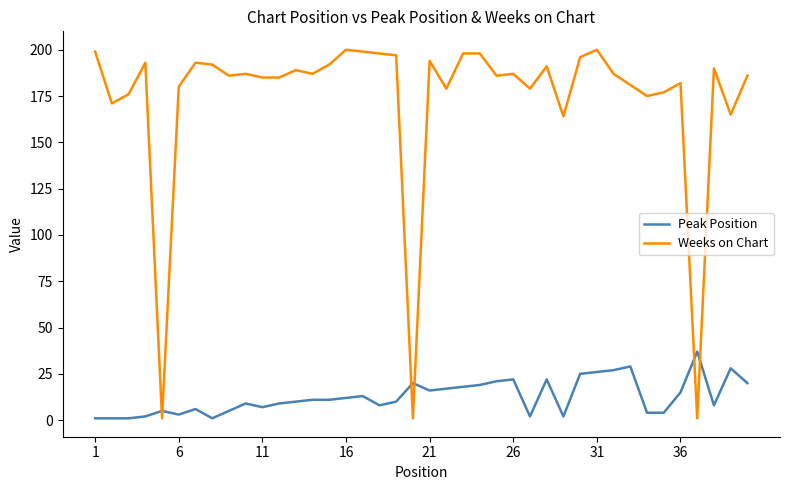

List the series in order of their peak value, highest first.

Weeks on Chart, Peak Position